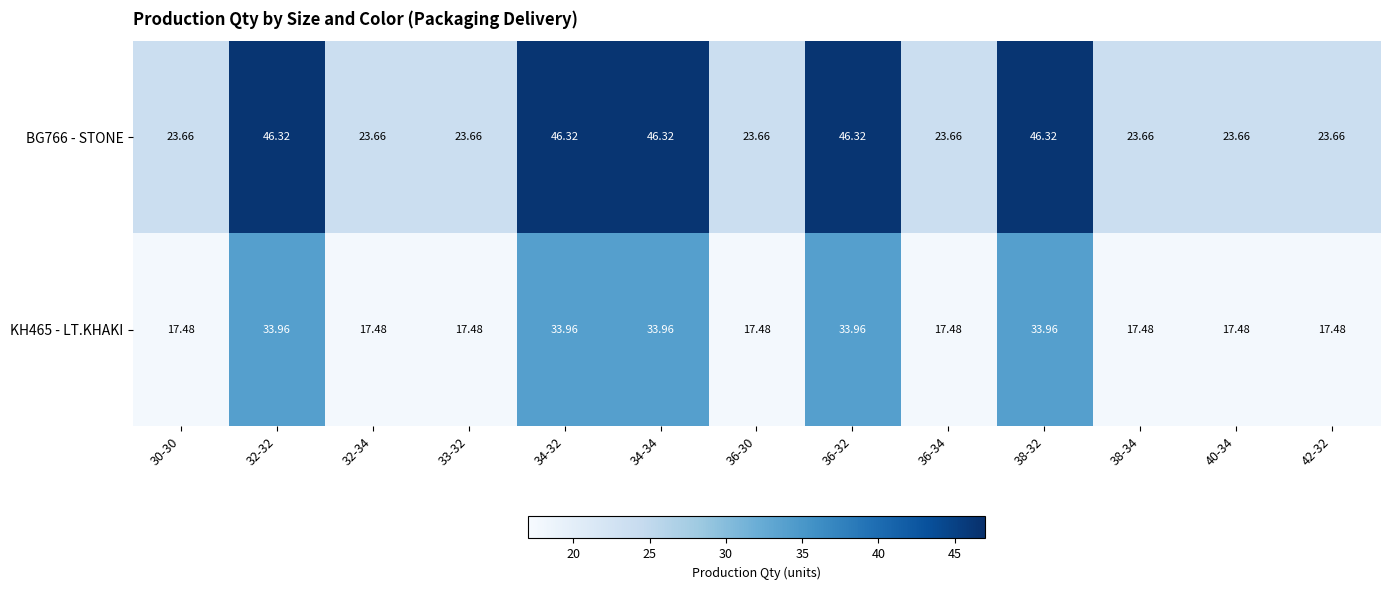

Rank the series by their average value, from lowest to highest.

KH465 - LT.KHAKI, BG766 - STONE